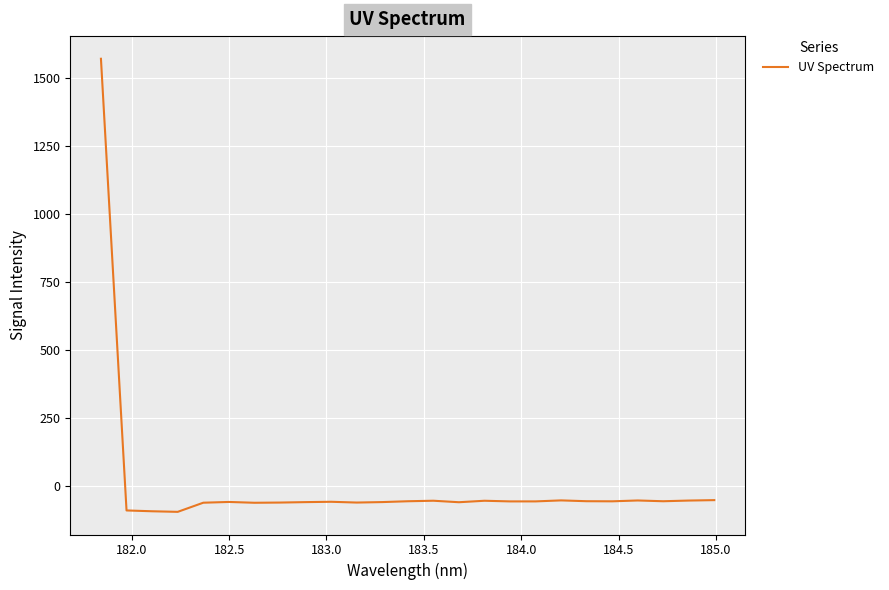

What is the difference between the maximum and minimum values?

1665.8